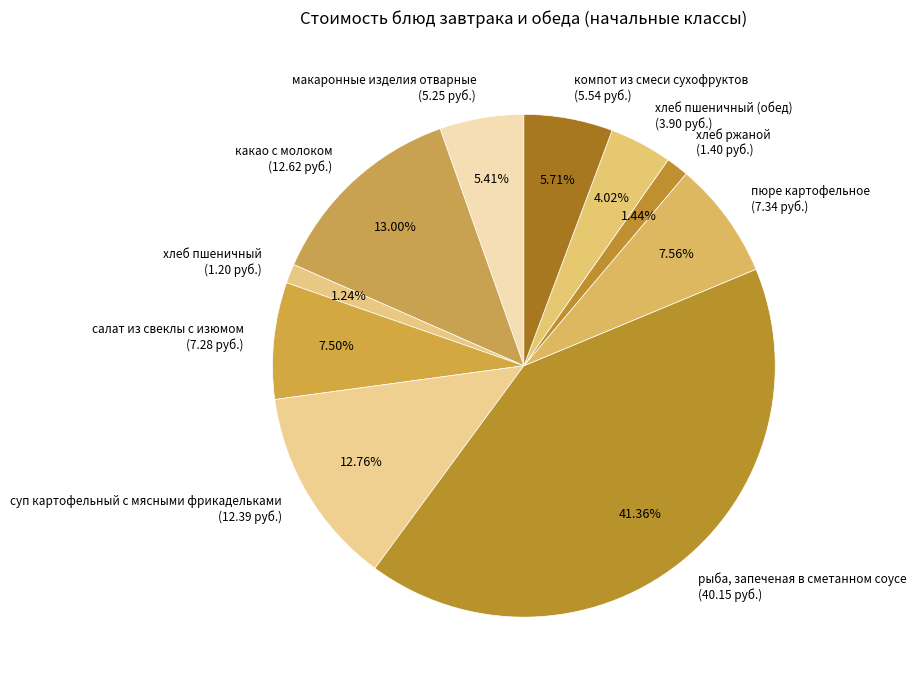

True or false: макаронные изделия отварные accounts for 1% of the total.

False